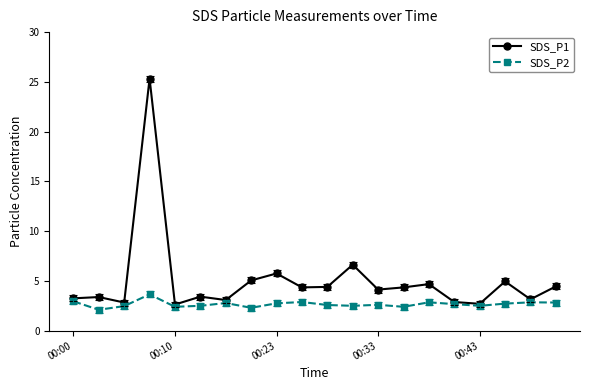

What is the minimum value shown in the chart?

2.1